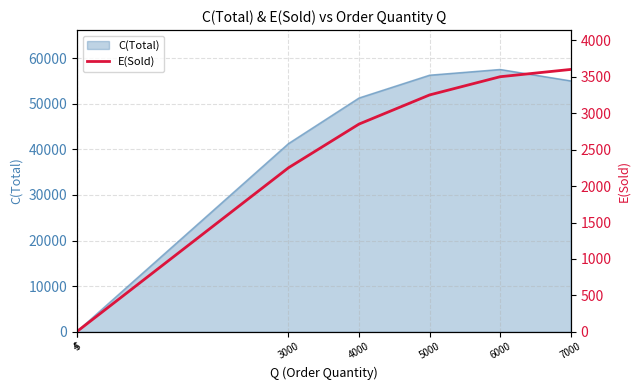

How many lines are shown in the chart?

1